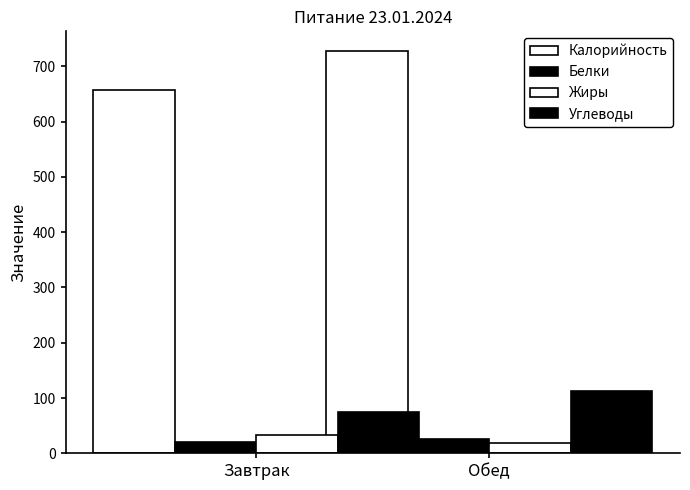

What is the difference between the Калорийность values at Обед and Завтрак?

69.0